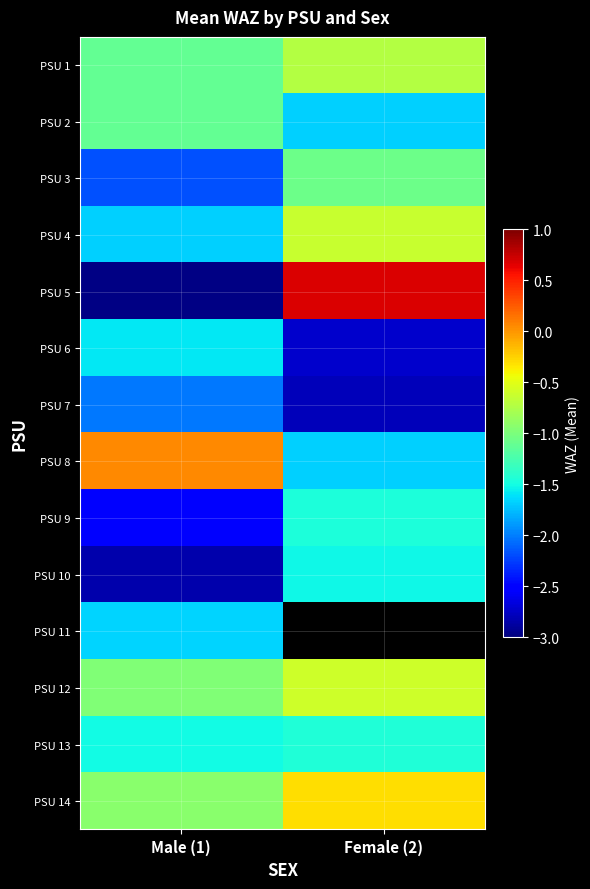

List the labels in order of PSU 8 value, largest first.

Male (1), Female (2)